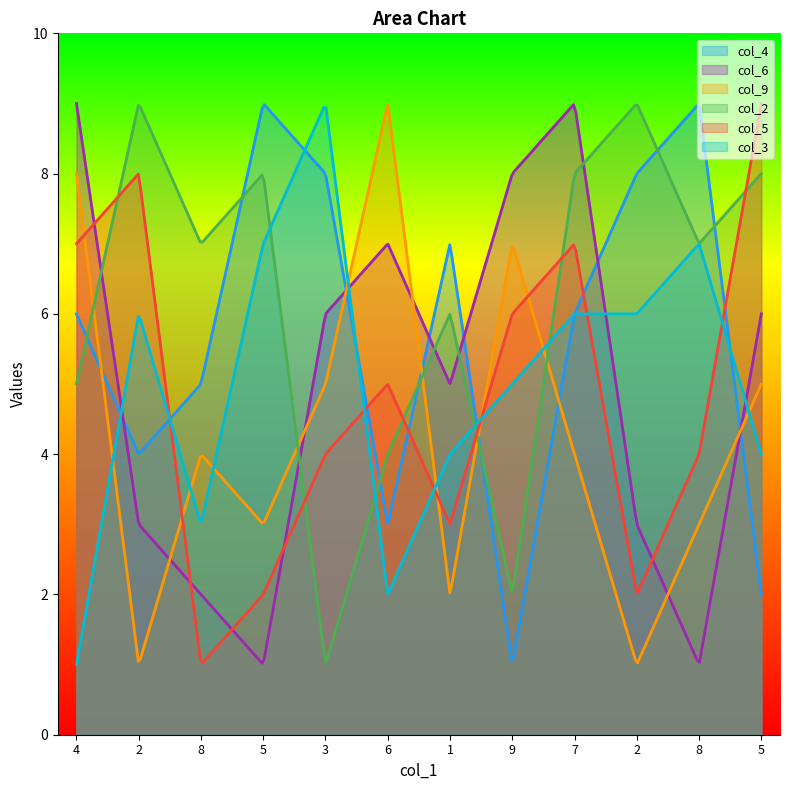

At which label is col_2 closest to 5?

4